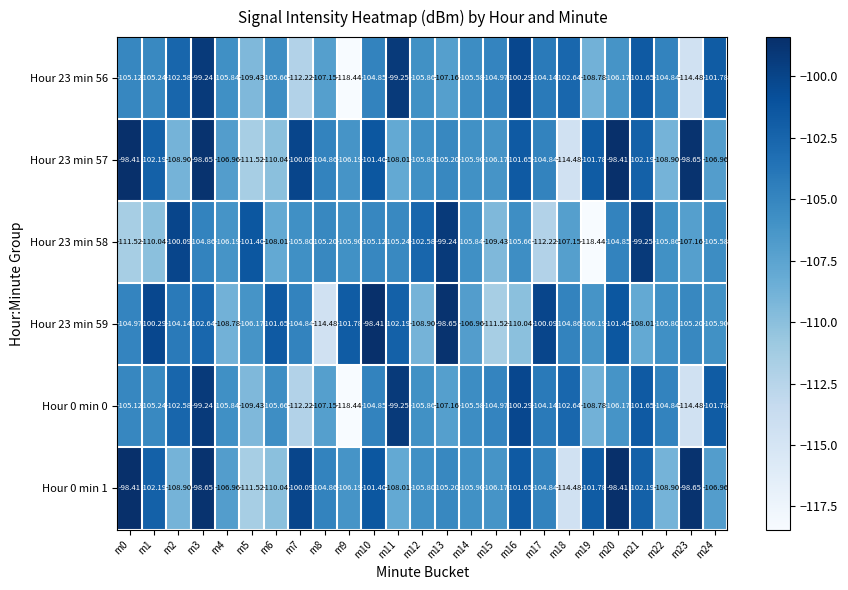

Is the value of Hour 23 min 58 at m4 greater than the value of Hour 23 min 56 at m7?

Yes